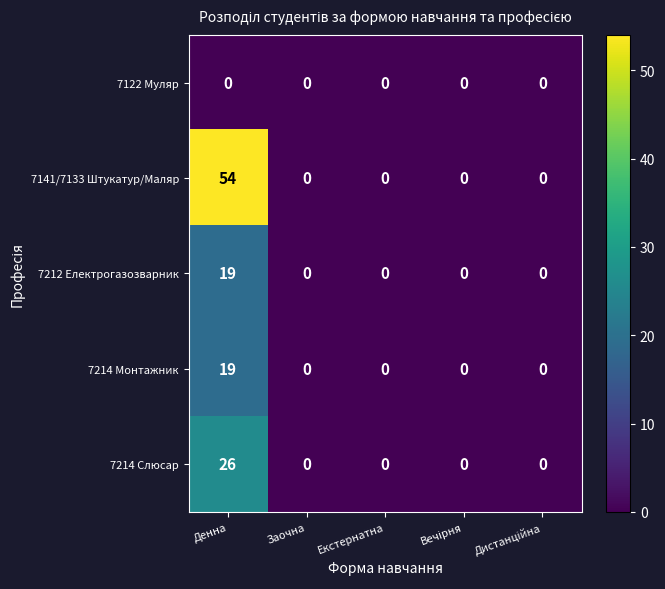

Reading right to left, extract all data points from this chart.

7122 Муляр: 0	0	0	0	0
7141/7133 Штукатур/Маляр: 0	0	0	0	54
7212 Електрогазозварник: 0	0	0	0	19
7214 Монтажник: 0	0	0	0	19
7214 Слюсар: 0	0	0	0	26